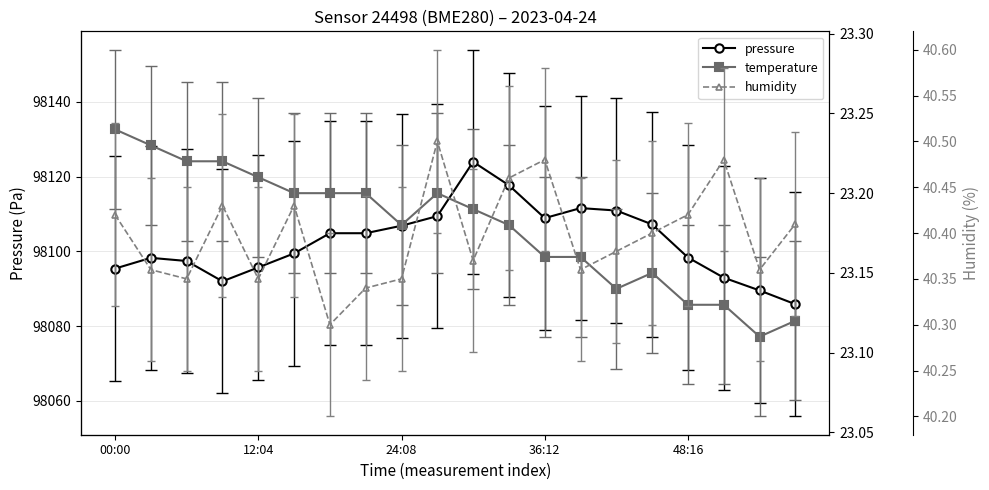

What is the difference between the maximum and minimum values in the pressure series?

38.1